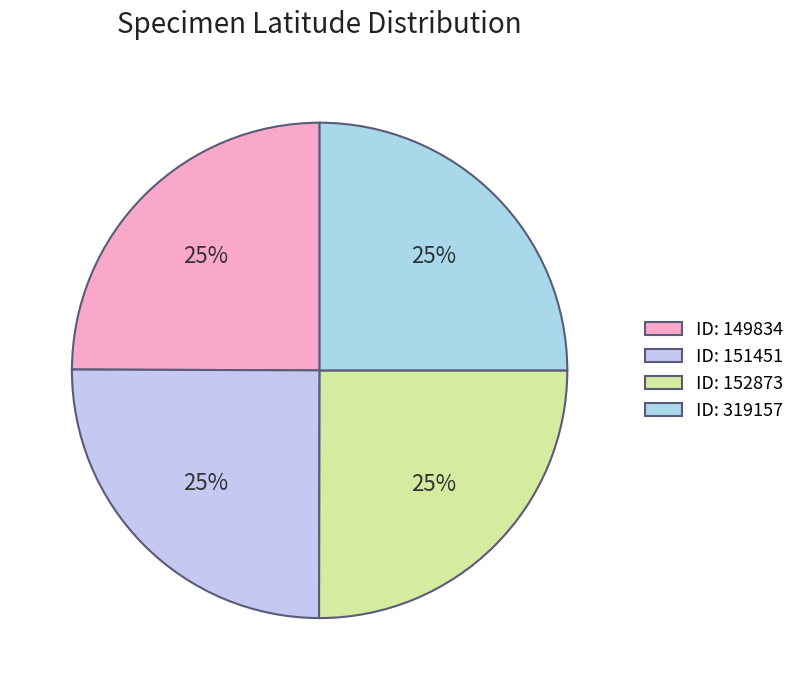

Is there any slice that represents more than half of the pie?

No